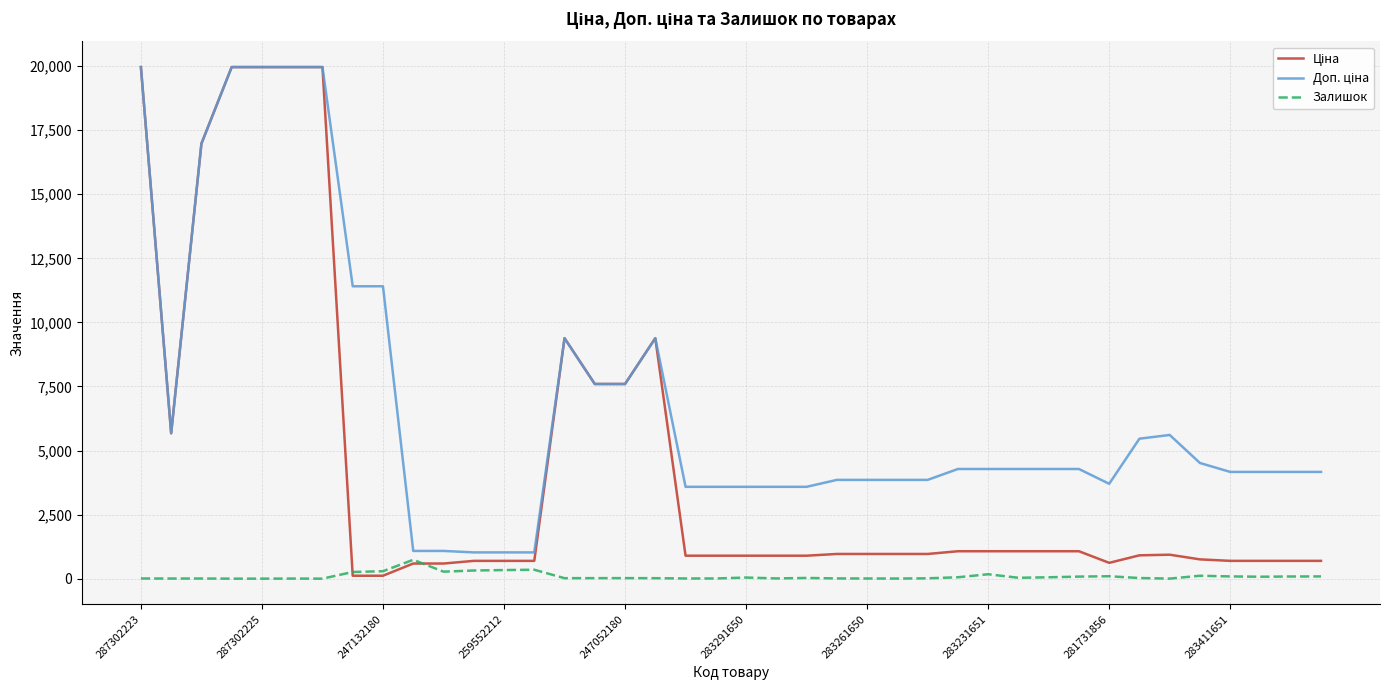

What is the sum of all Залишок values?

3740.0